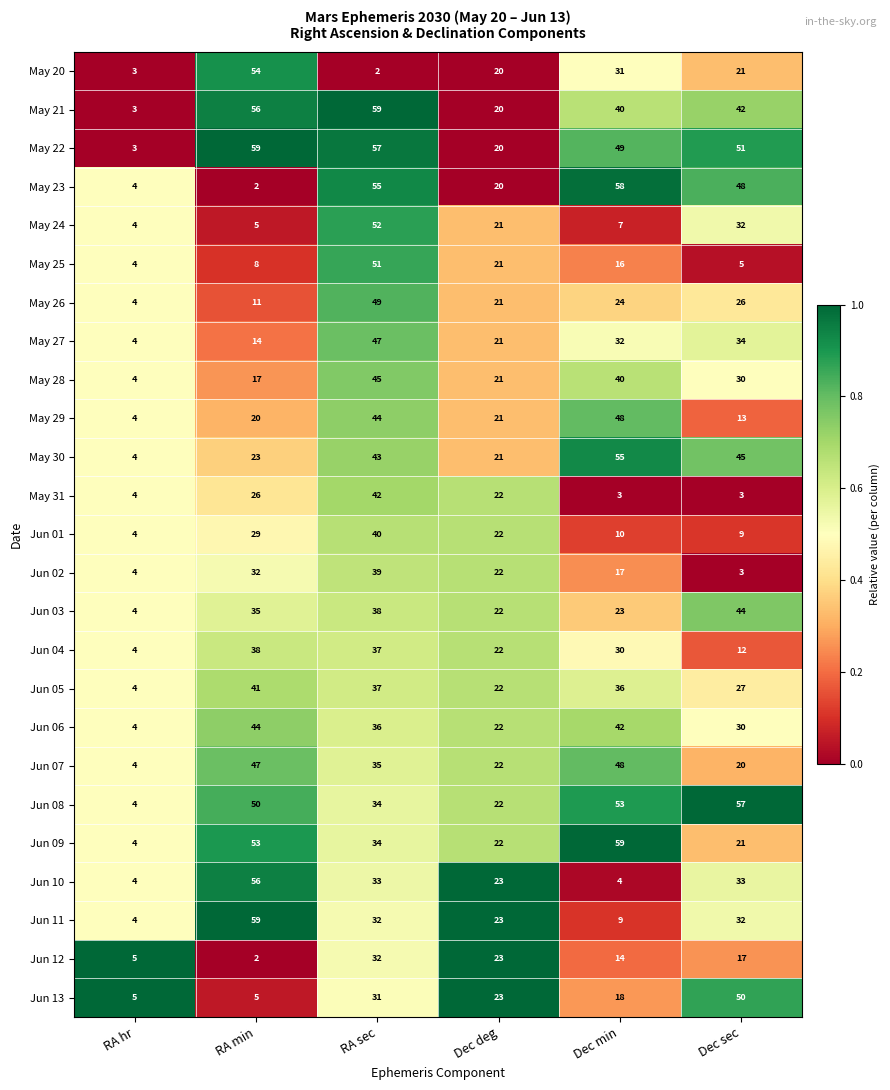

Is it true that Jun 11 equals 9 at Dec min?

True